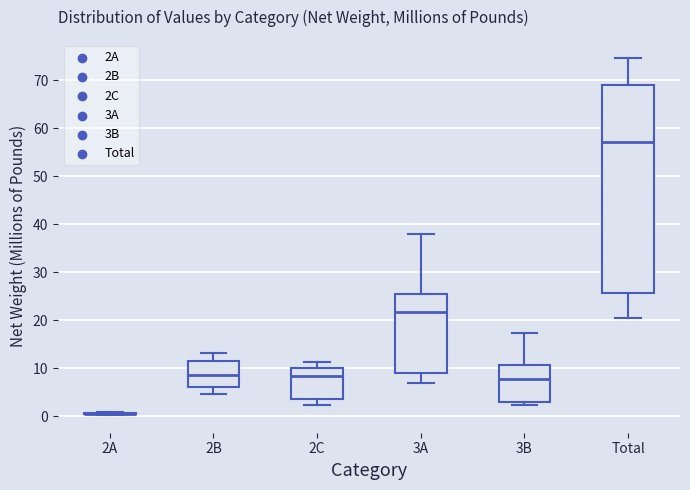

Comparing the boxes themselves (not the whiskers), which one is the tallest?

Total